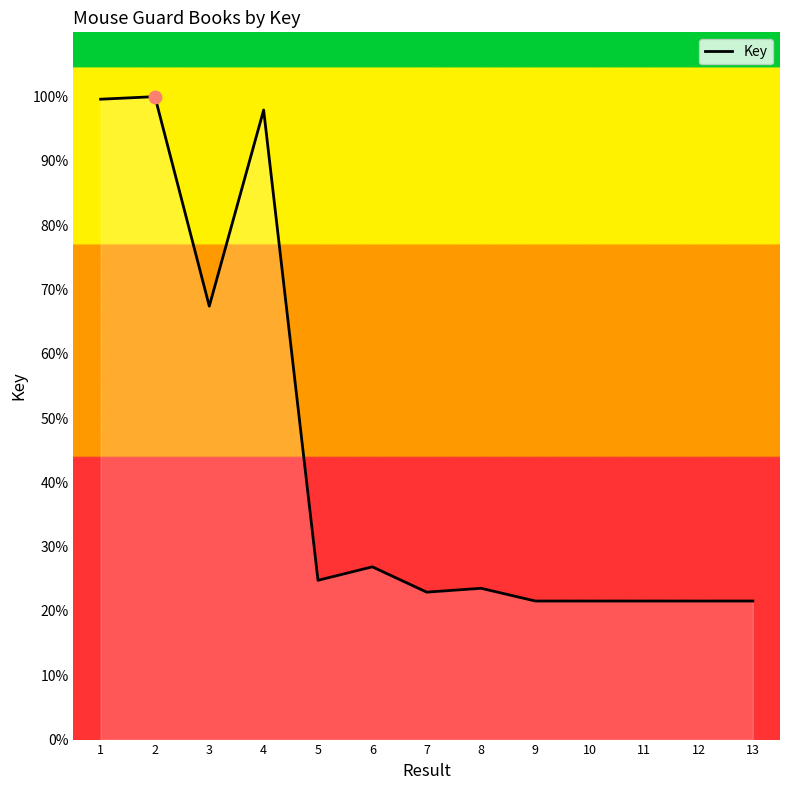

What is the ratio of the value at 4 to the value at 12?

4.5